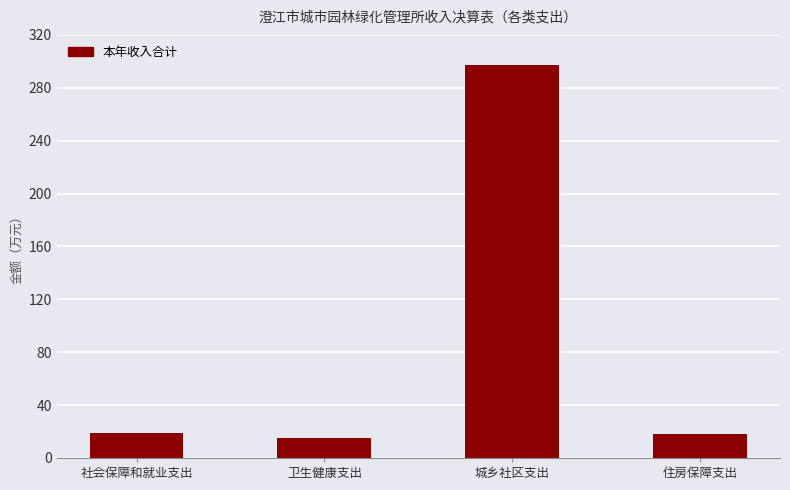

What is the difference between the maximum and minimum values?

282.4